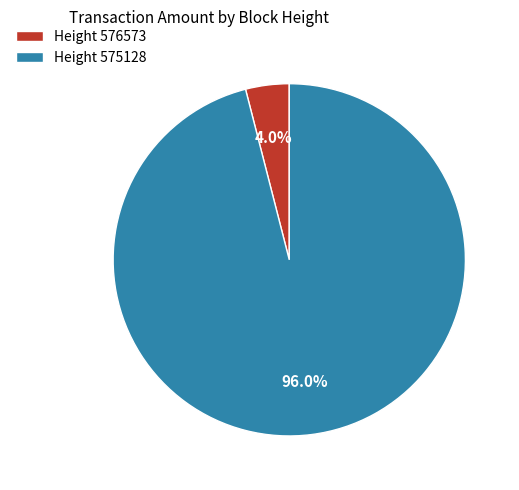

Between Height 576573 and Height 575128, which is larger?

Height 575128